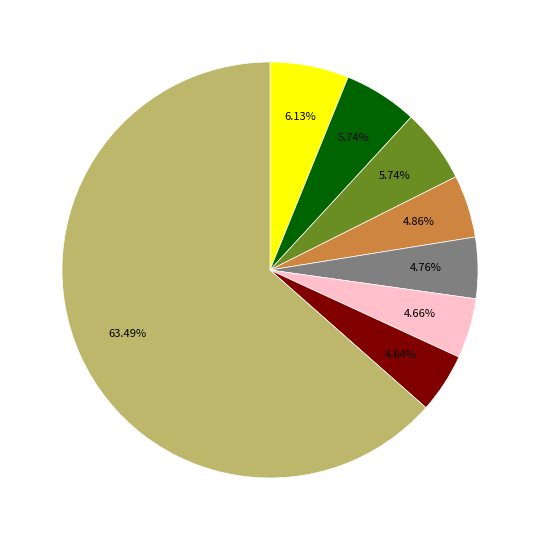

Is there a majority slice in this chart?

Yes